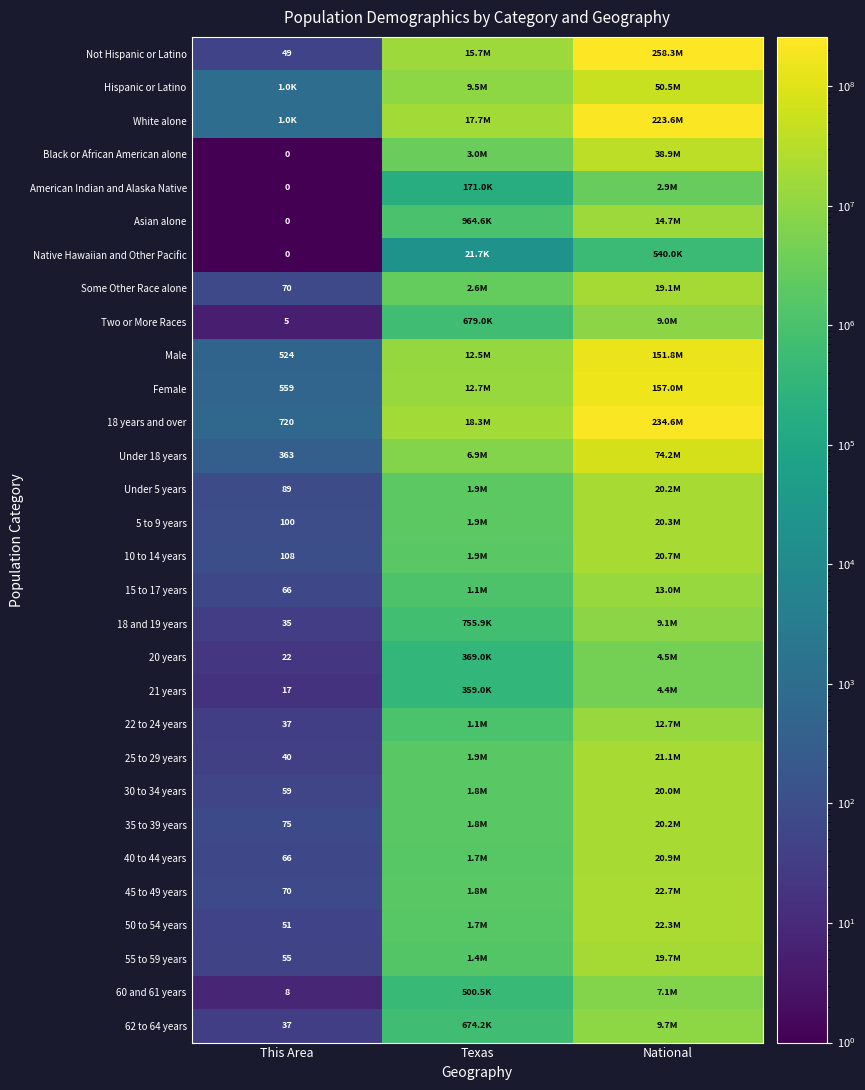

The value of 18 years and over at This Area is 720. True or false?

True